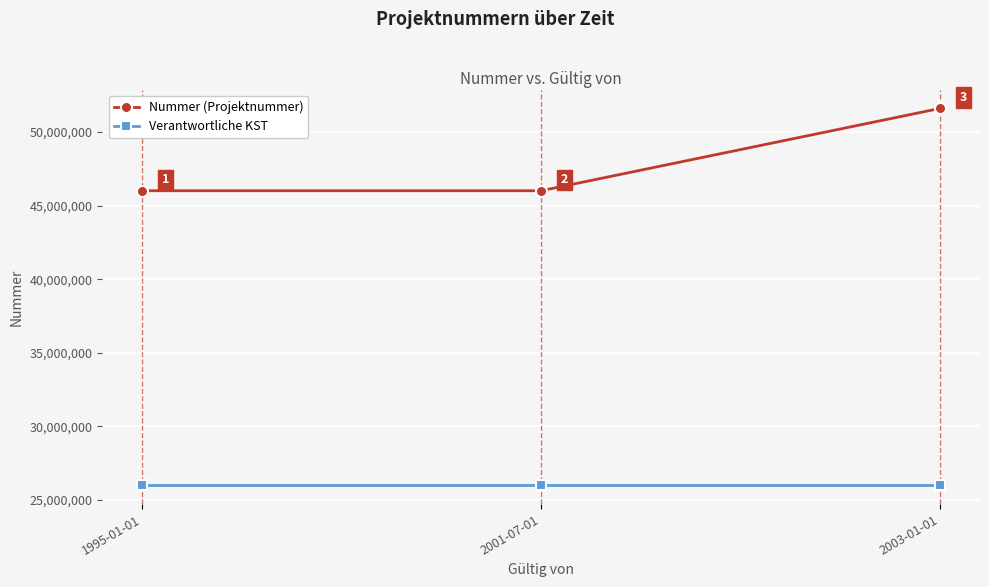

What value does the Nummer (Projektnummer) series have at 2003-01-01, to the nearest 50?

51601700